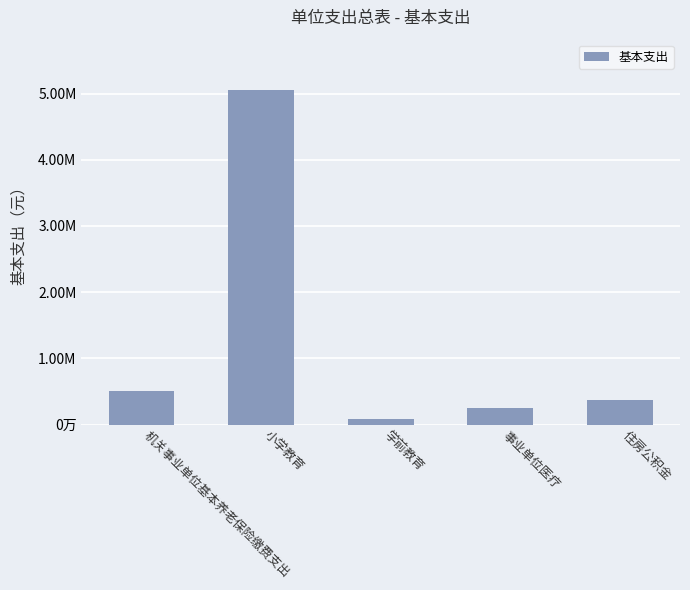

What is the maximum value shown in the chart?

5055288.3